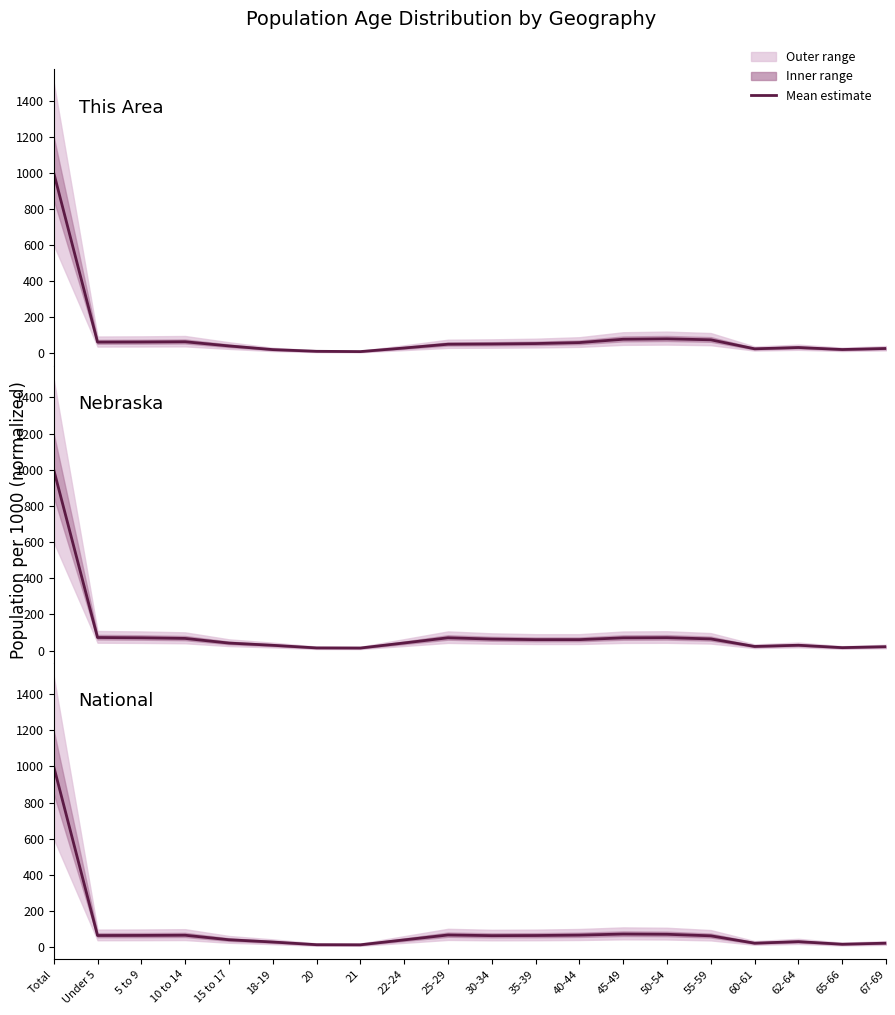

At which category is the sum across all series the highest?

Total